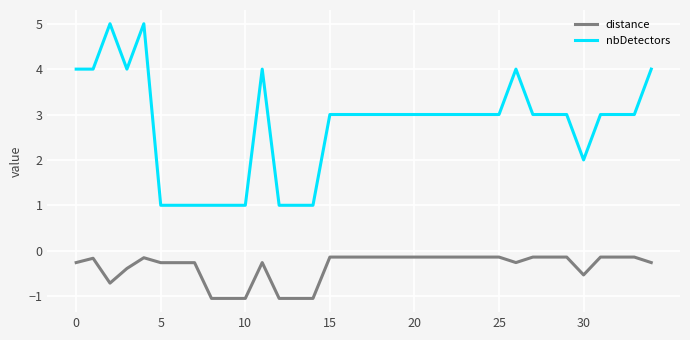

What is the lowest value of the distance series?

-1.1